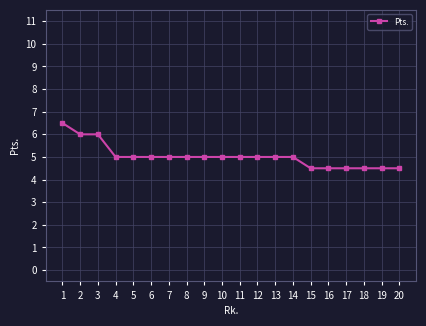

At which label does the data first exceed 5?

1